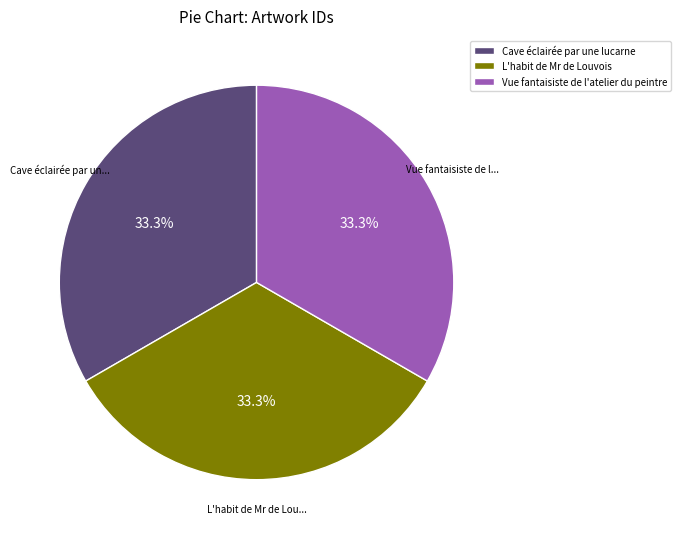

What percentage is NOT represented by Cave éclairée par une lucarne?

66.7%